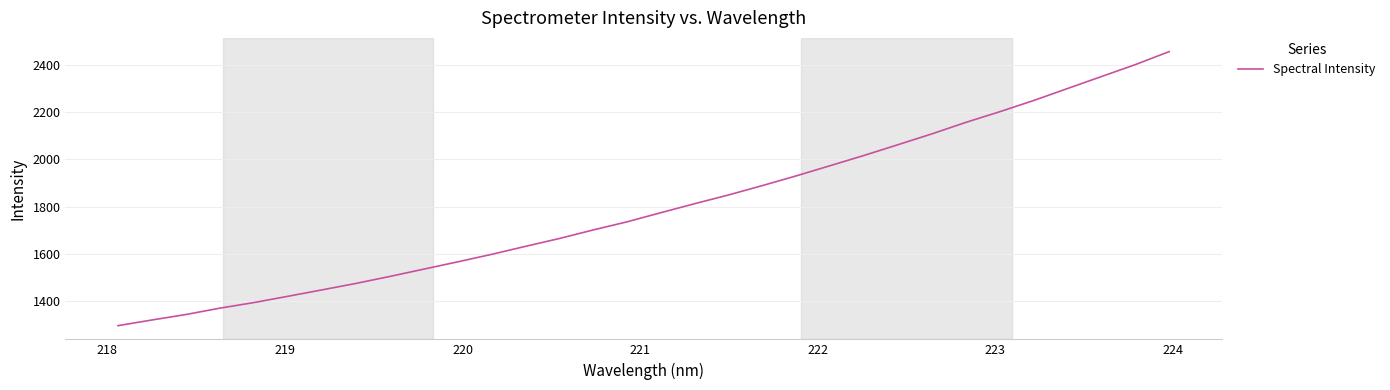

What is the greatest value displayed?

2454.8